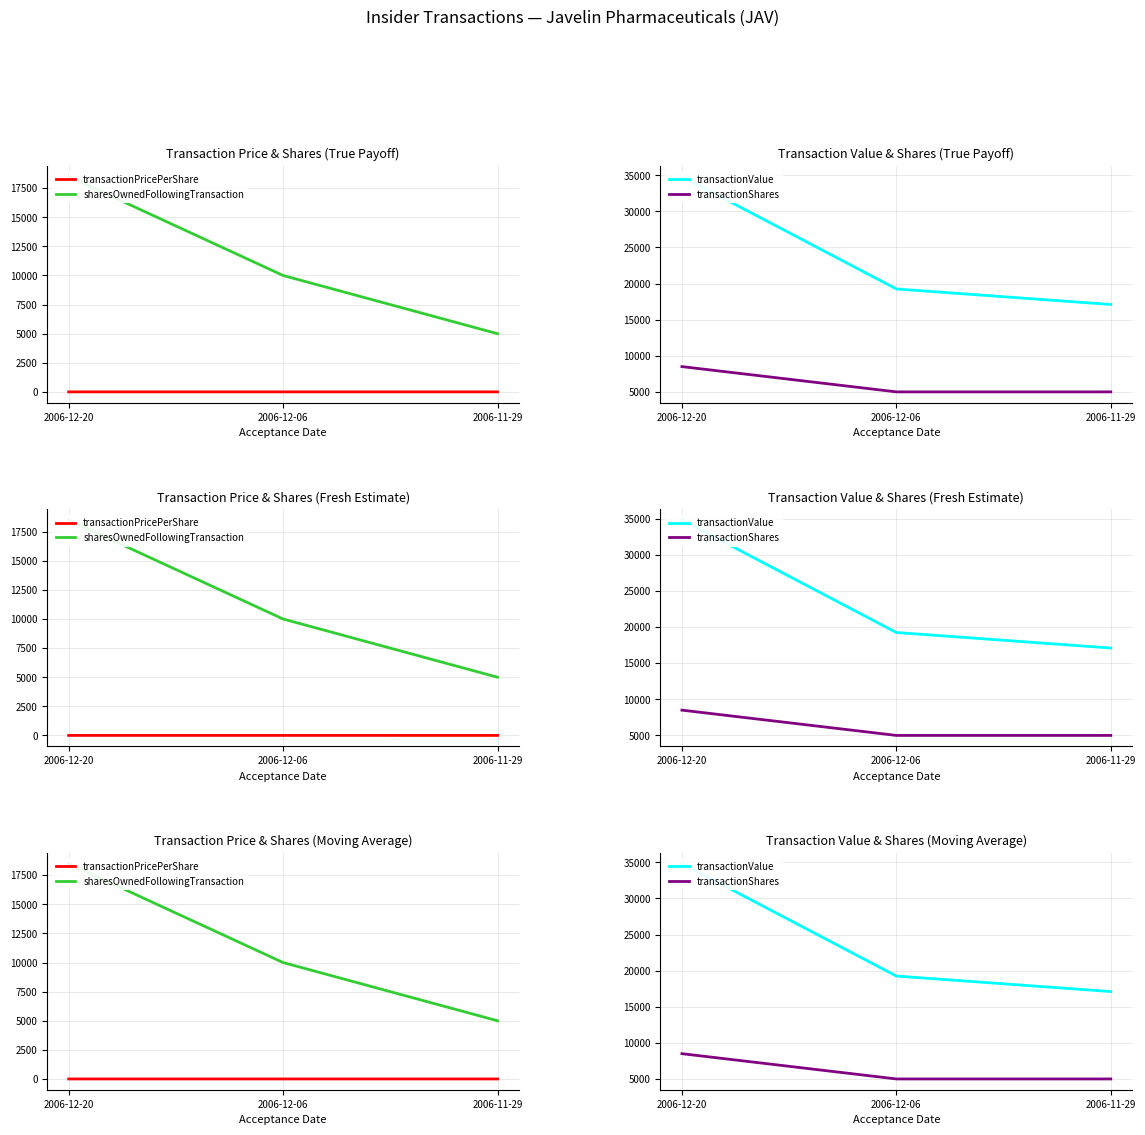

Read the transactionShares value at 2006-12-06.

5000.0